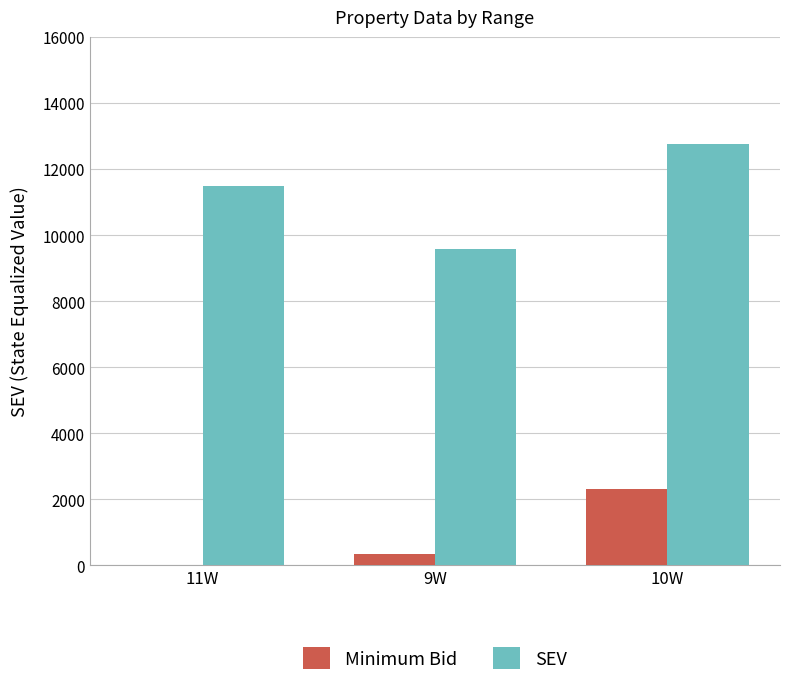

Are the bars grouped side by side (vs. stacked)?

Yes